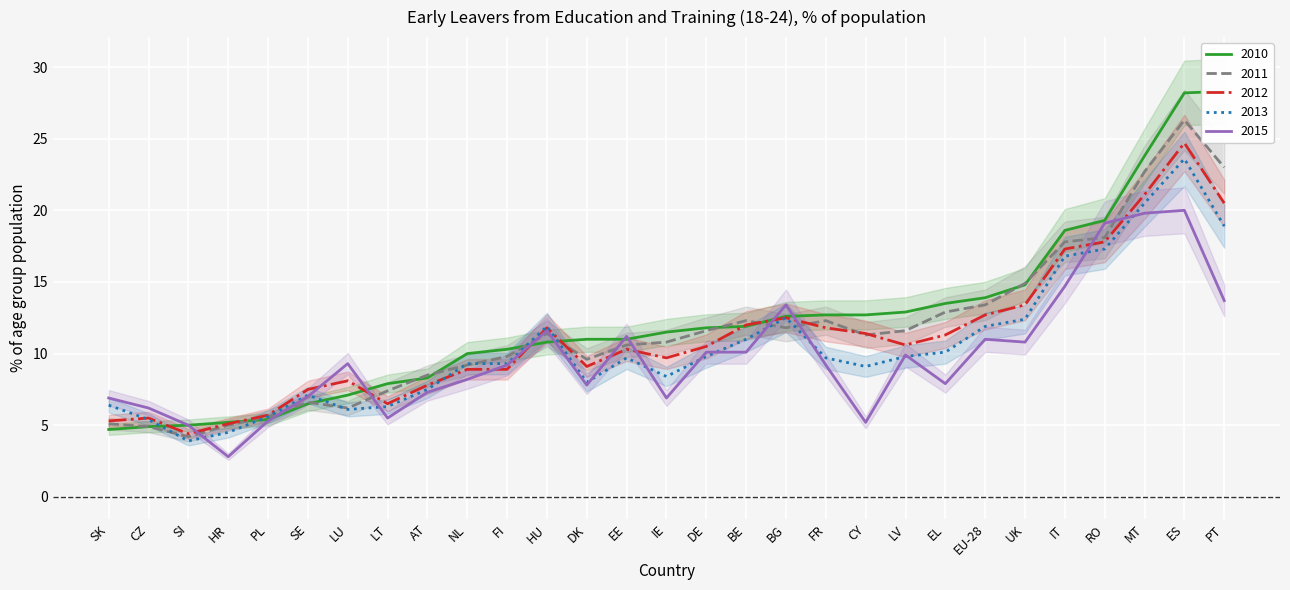

Where is 2011 nearest to the value 15?

UK